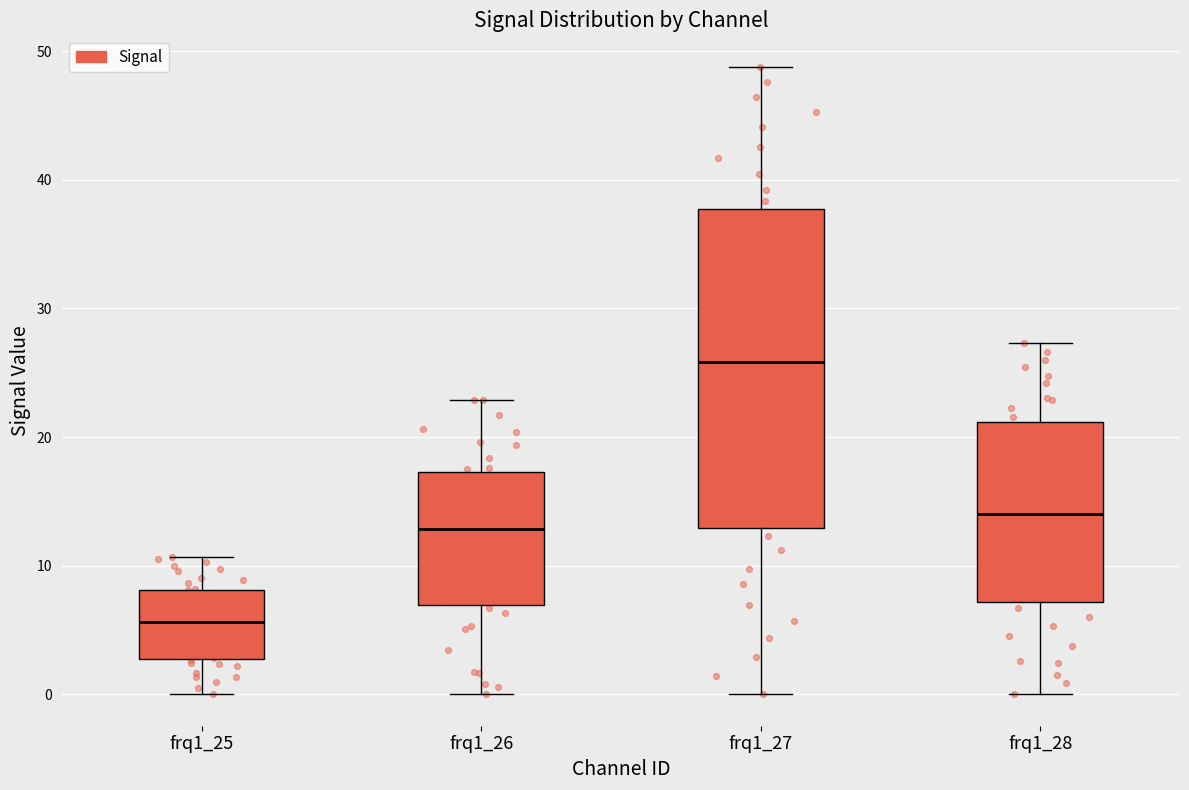

Reading left to right, transcribe this box plot: for each box, give where its median line is, the range the box spans, and where its two whiskers end, as read against the y-axis. The values are not printed on the chart, so give them approximately, as read against the axis.

frq1_25: median 6, box 3 to 8, whiskers 0 to 11
frq1_26: median 13, box 7 to 17, whiskers 0 to 23
frq1_27: median 26, box 13 to 38, whiskers 0 to 49
frq1_28: median 14, box 7 to 21, whiskers 0 to 27